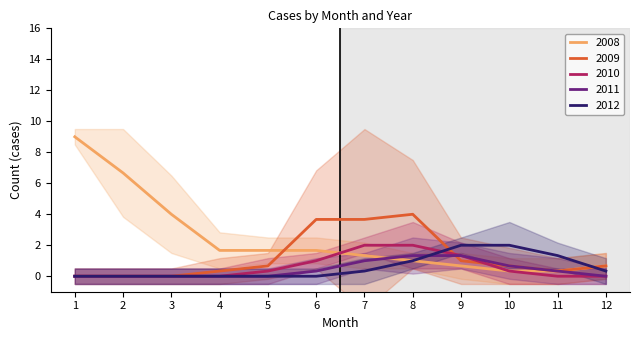

Does the chart display data point markers on the line(s)?

No